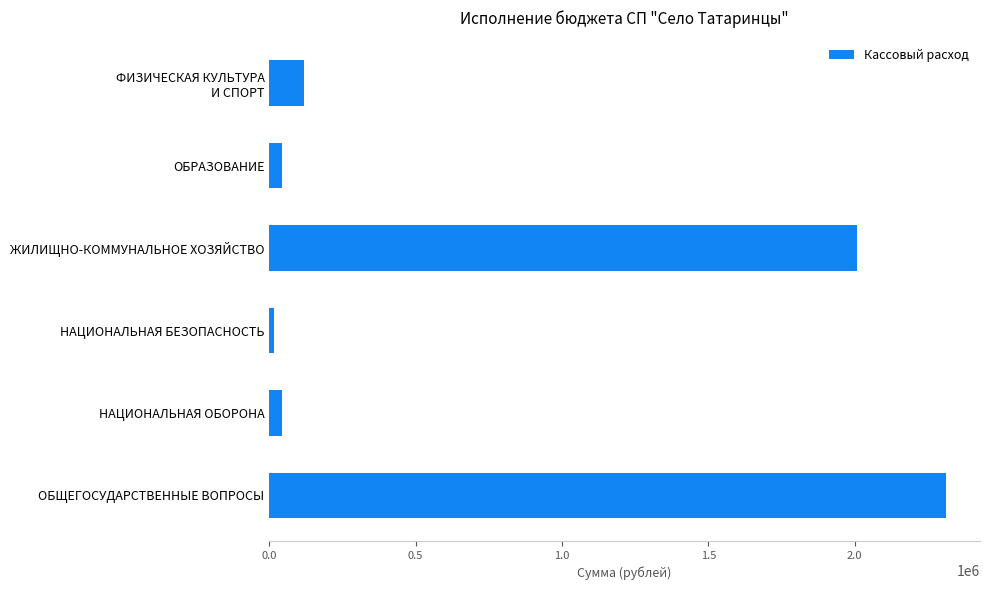

What is the difference between the maximum and minimum values?

2297054.8